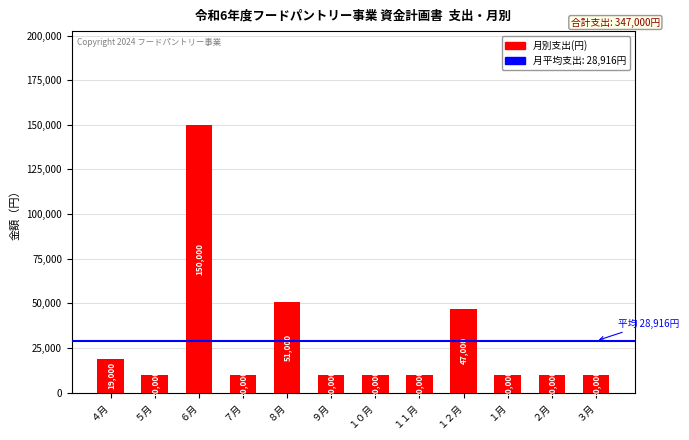

At which category does the chart reach its peak across all series?

６月